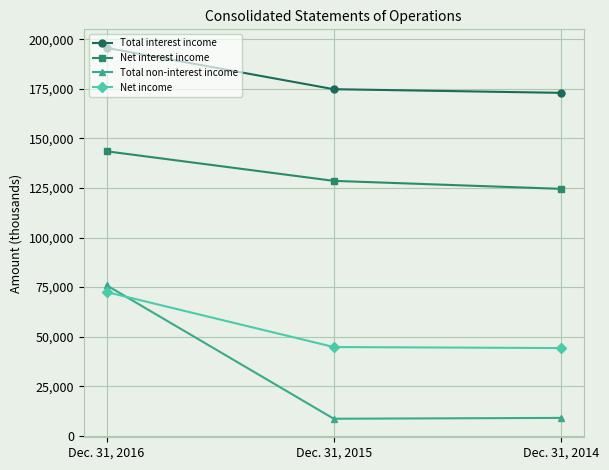

Which series has the largest range (max minus min)?

Total non-interest income